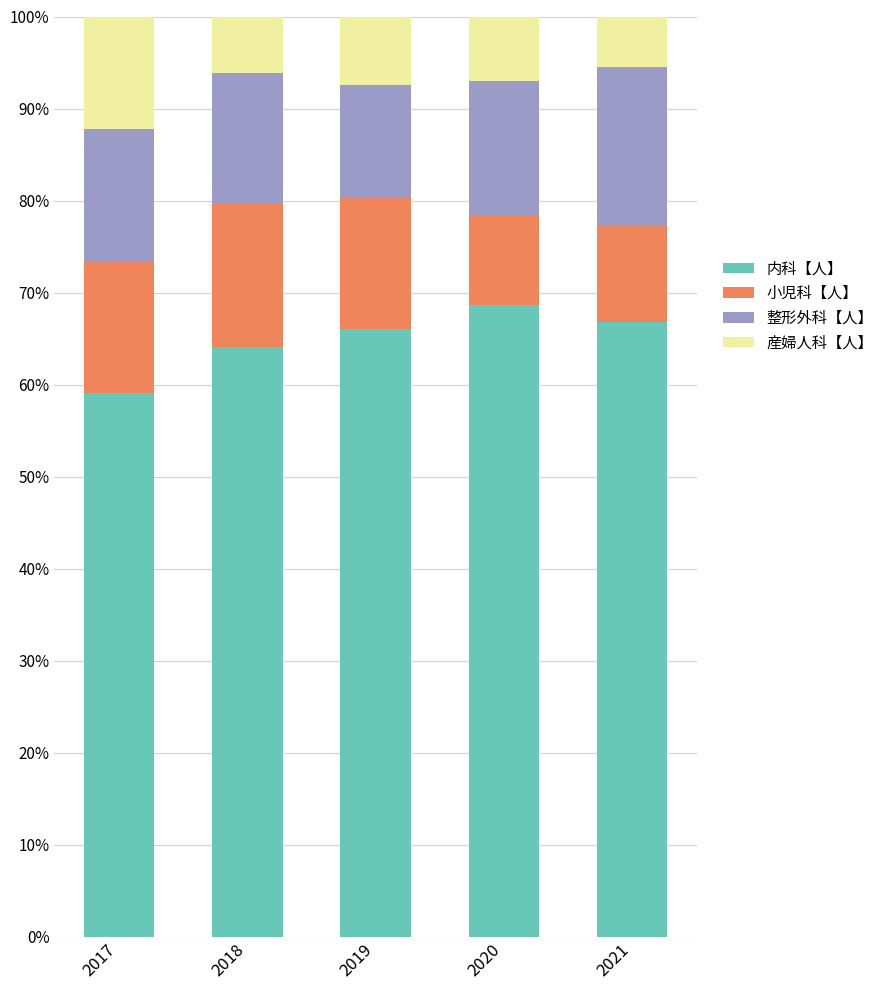

What is the lowest value of the 内科【人】 series?

59.1